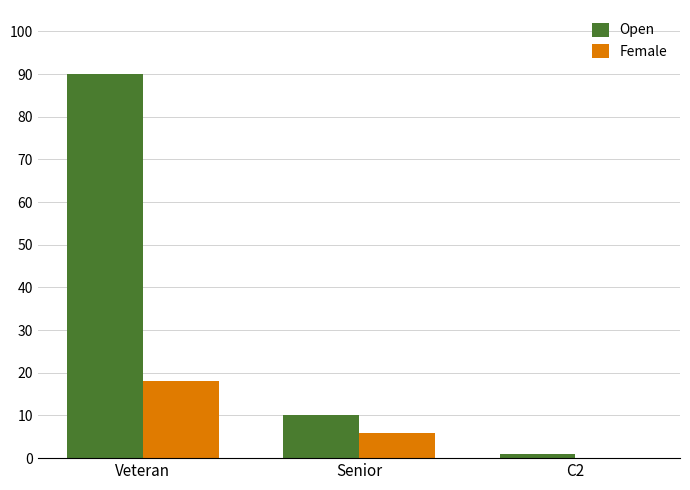

Reading right to left, what are all the values shown in this chart?

Open: C2=1	Senior=10	Veteran=90
Female: C2=0	Senior=6	Veteran=18